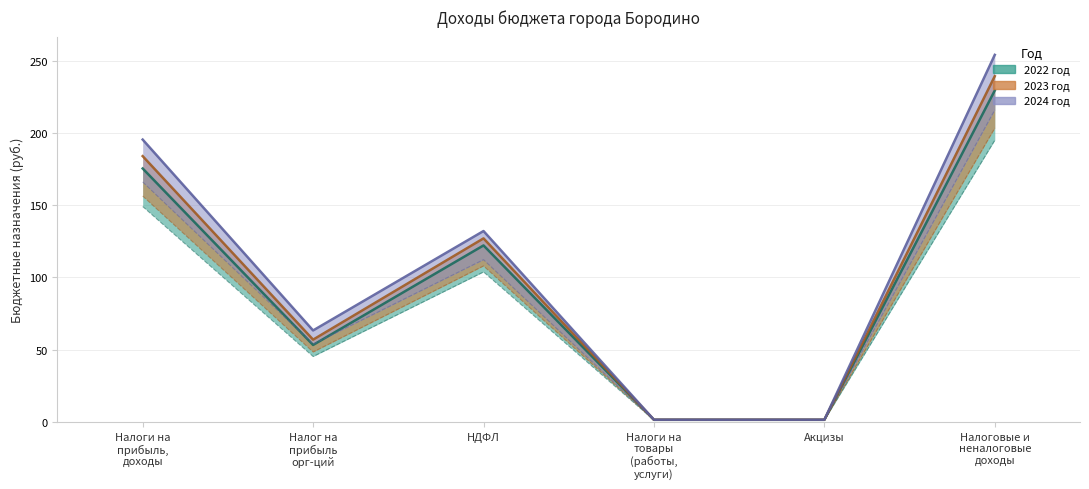

What is the label of the 2nd point from the left?

Налог на прибыль орг-ций